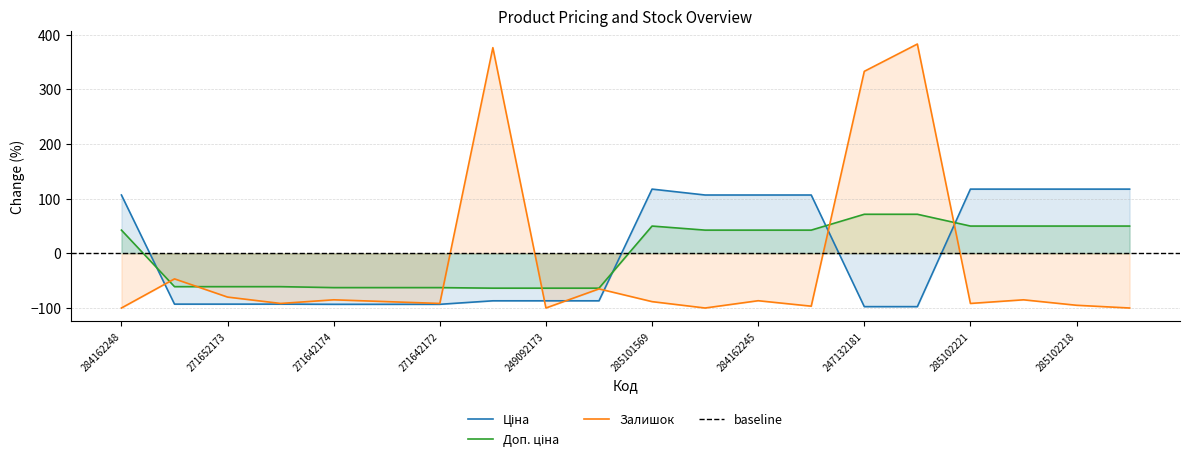

What position from the right is 247132181?

6